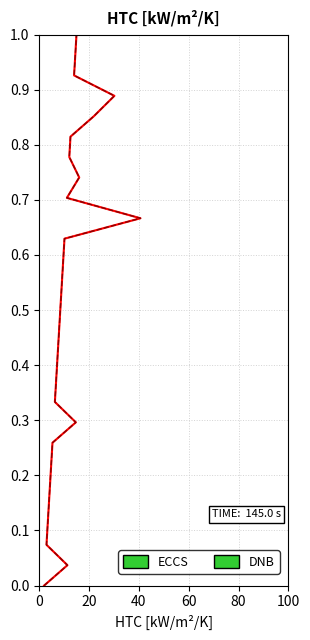

Does the chart display data point markers on the line(s)?

No